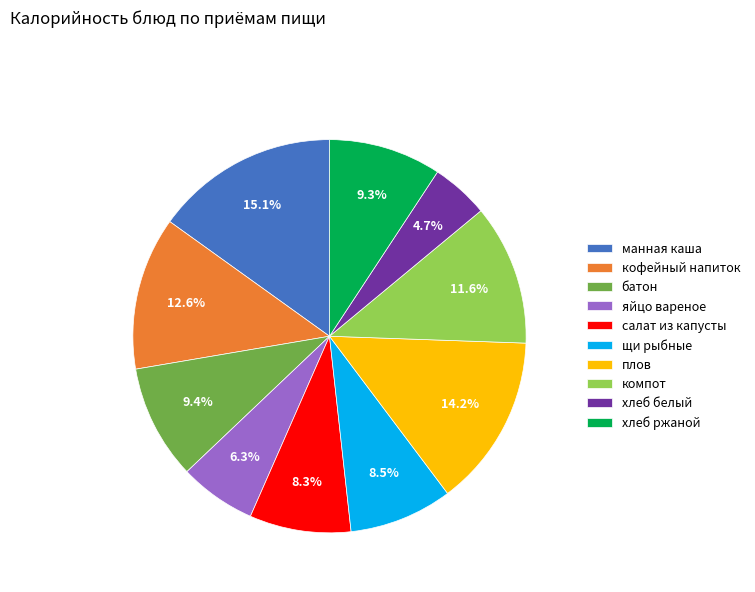

Approximately how many times larger is the value at манная каша compared to компот?

1.3